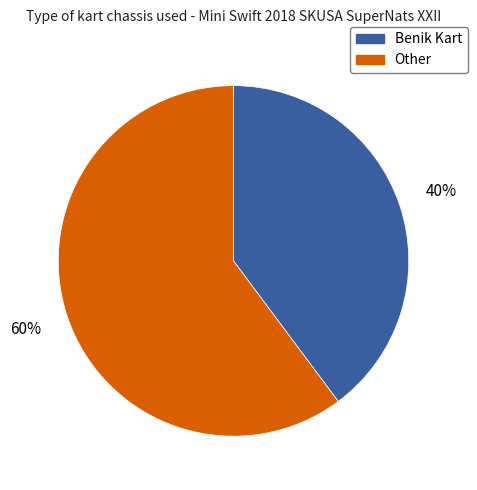

To the nearest percent, what is the average slice percentage?

50%